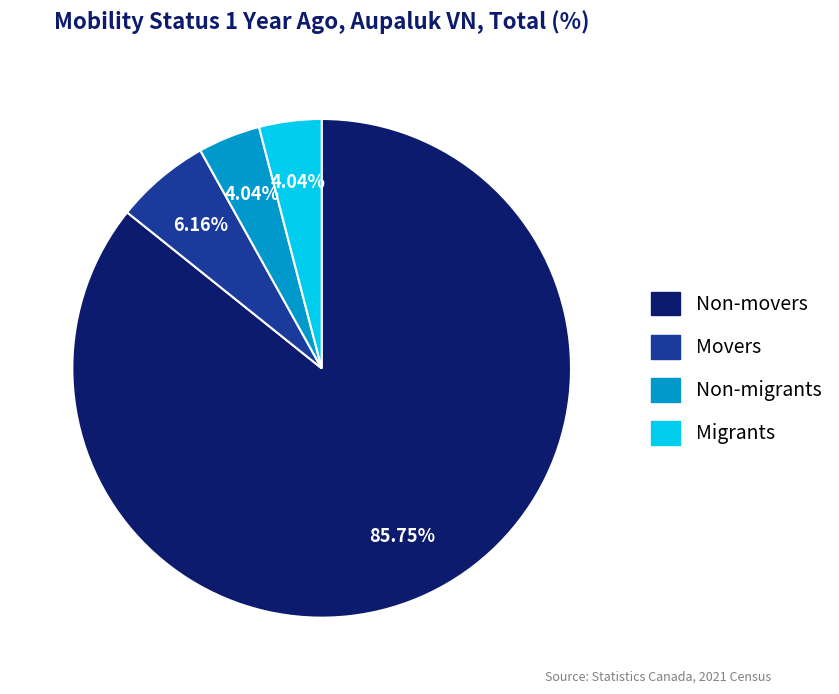

To the nearest percent, what portion does Non-migrants represent?

4%